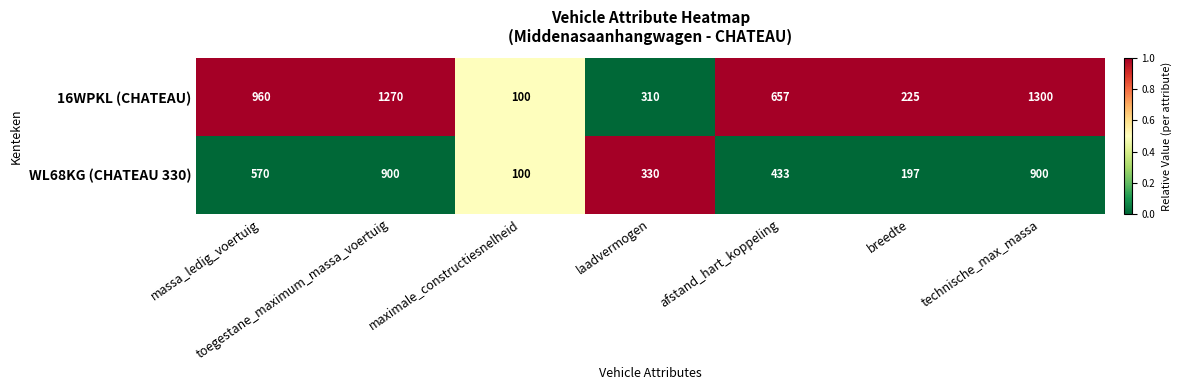

Which label corresponds to the largest value in the chart?

technische_max_massa